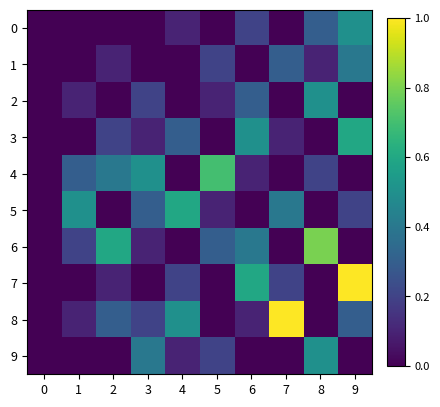

Which series has the widest spread of values?

7